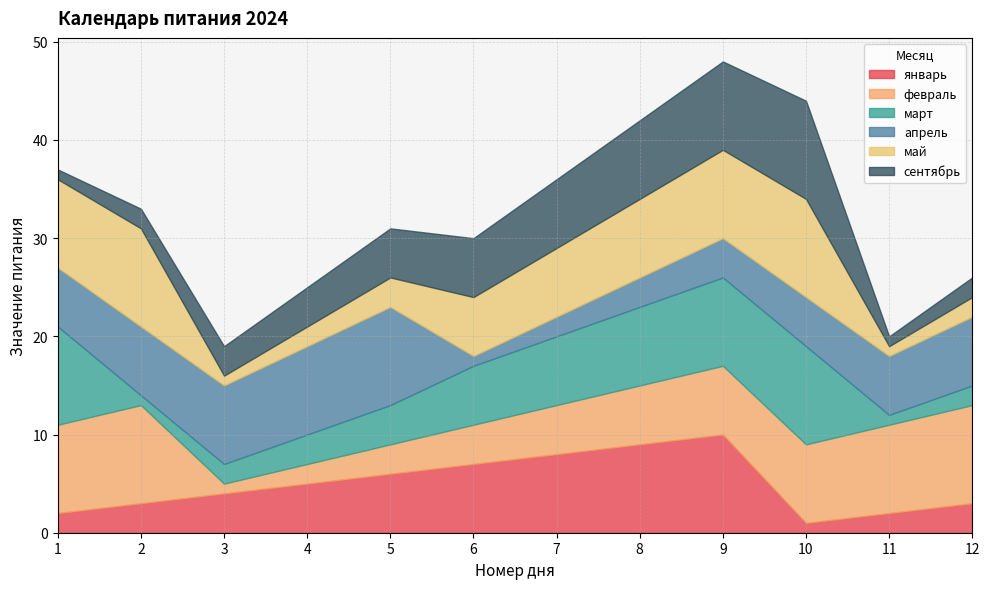

What is the approximate value of март at 11?

1